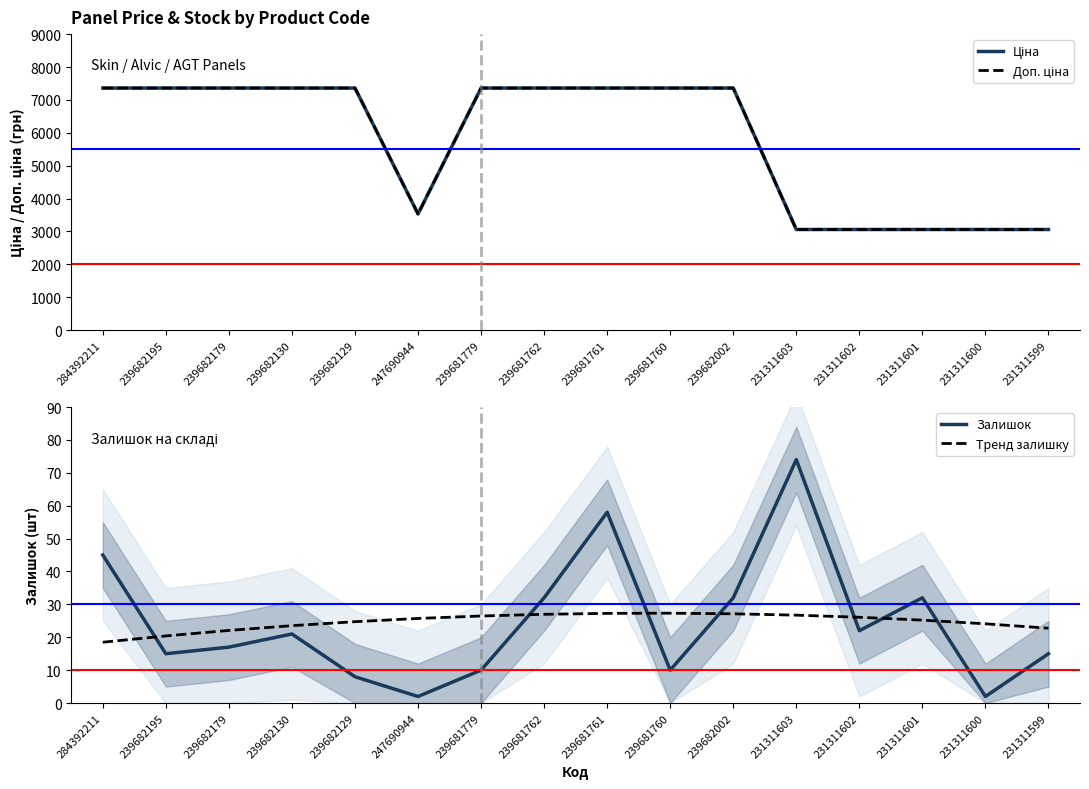

How many lines are shown in the chart?

4